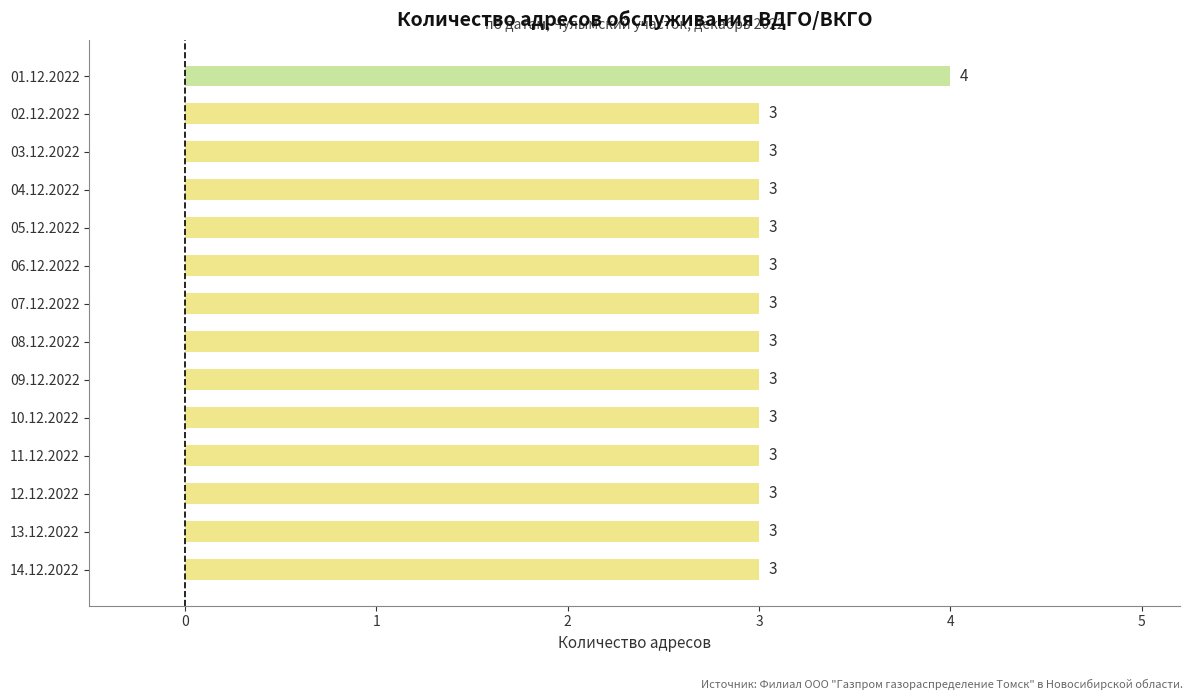

What is the average value?

3